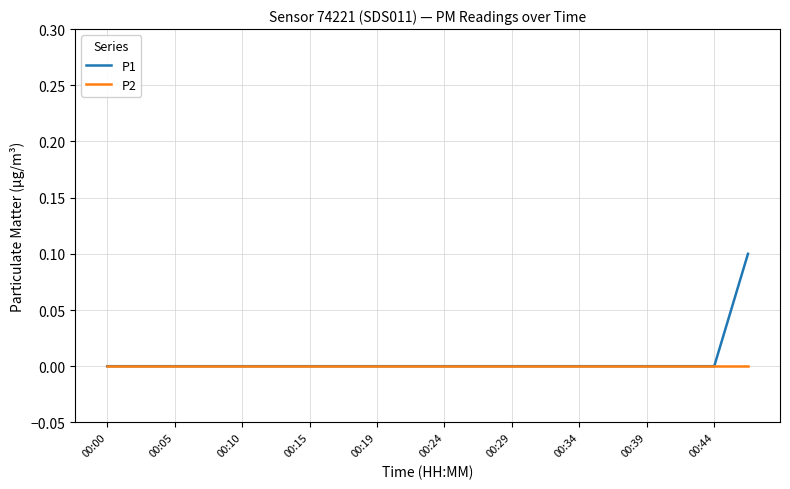

Rank the series by their maximum value, from lowest to highest.

P2, P1